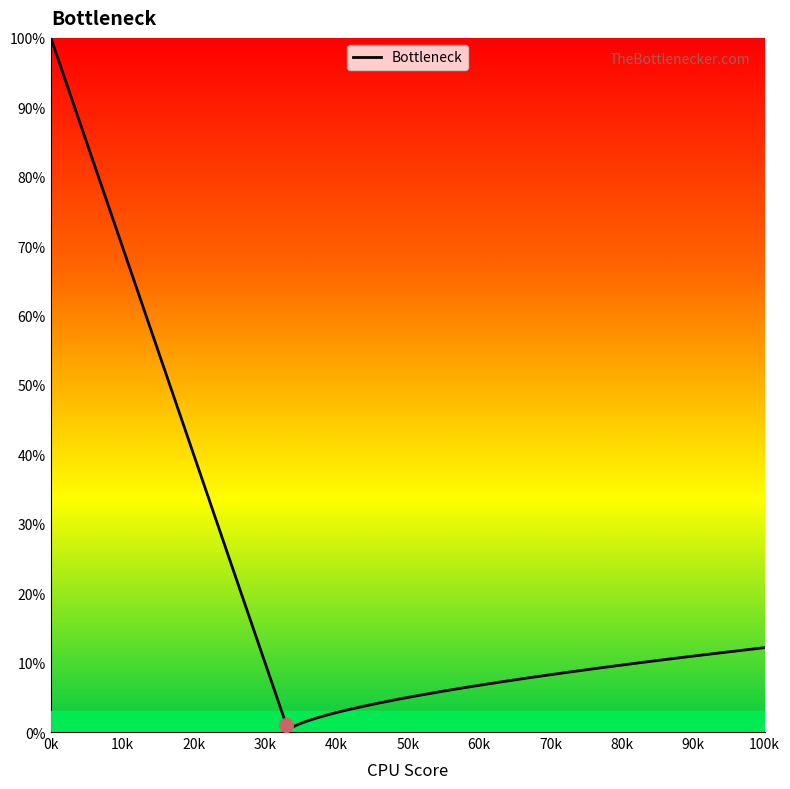

Which series has the widest spread of values?

Bottleneck